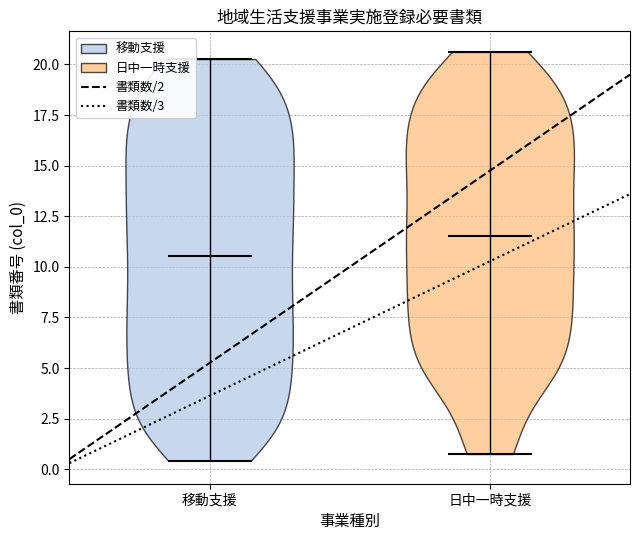

Reading left to right, read every violin against the y-axis: where its median line is, and the lowest and highest points it reaches. The values are not printed on the chart, so give them approximately, as read against the axis.

移動支援: median line 10.5, lowest point 0.5, highest point 20.5
日中一時支援: median line 11.5, lowest point 1.0, highest point 20.5